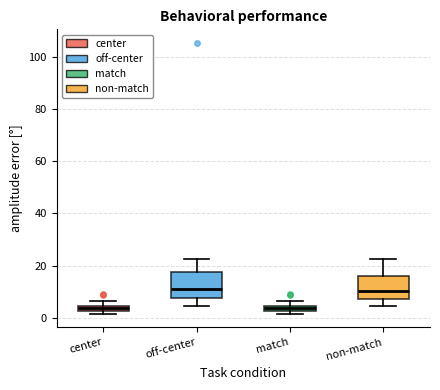

Where does the lower whisker of the box for non-match end on the y-axis? The values are not printed on the chart, so give them approximately, as read against the axis.

4